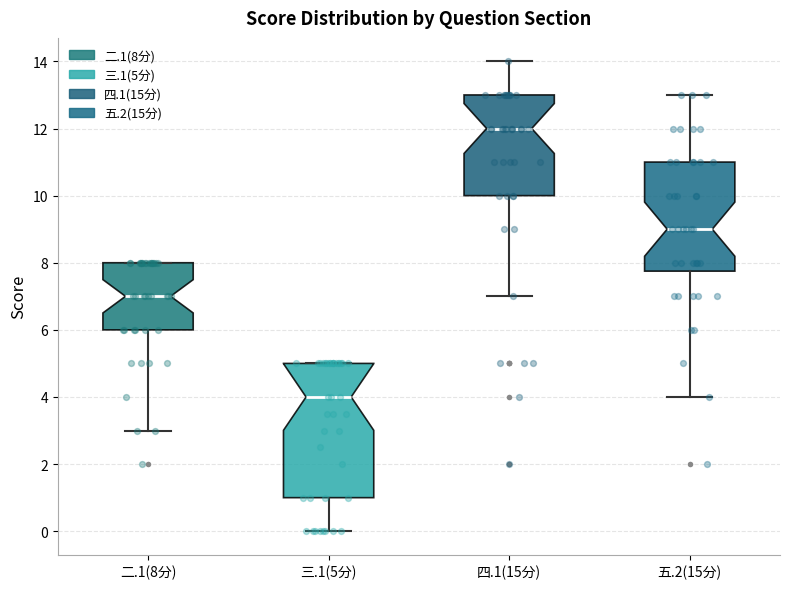

Reading left to right, read every box against the y-axis: the position of its median line, the range the box covers, and the ends of its whiskers. The values are not printed on the chart, so give them approximately, as read against the axis.

二.1(8分): median 7.0, box 6.0 to 8.0, whiskers 3.0 to 8.0
三.1(5分): median 4.0, box 1.0 to 5.0, whiskers 0.0 to 5.0
四.1(15分): median 12.0, box 10.0 to 13.0, whiskers 7.0 to 14.0
五.2(15分): median 9.0, box 7.8 to 11.0, whiskers 4.0 to 13.0